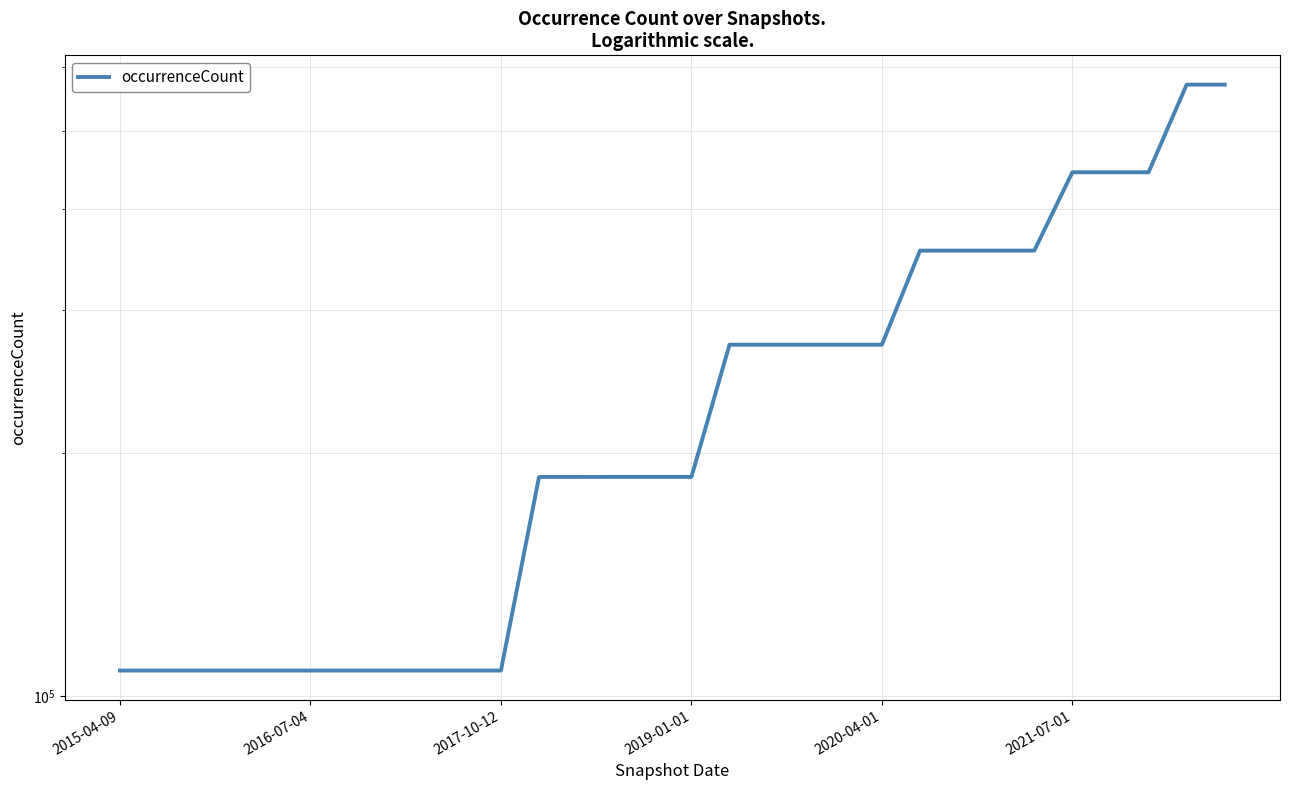

What is the value of the 24th point from the left?

355386